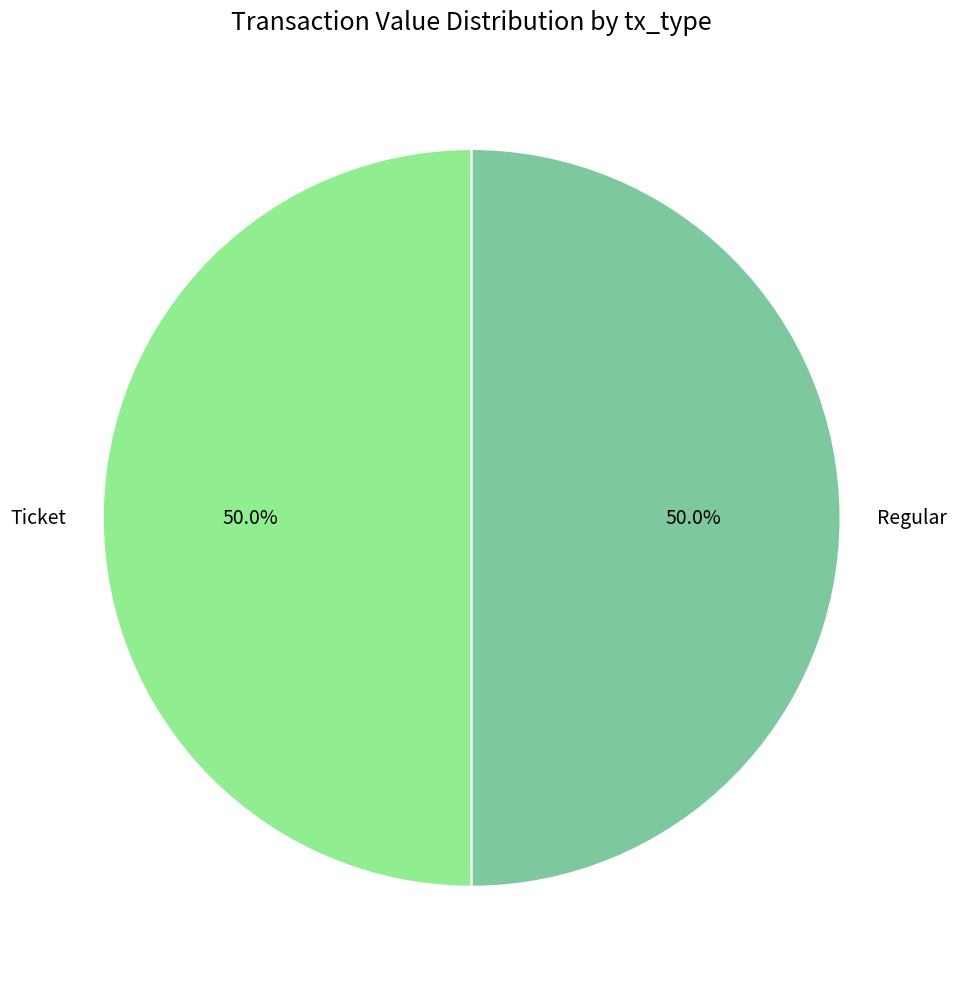

Do Regular and Ticket together represent more than half of the pie?

Yes